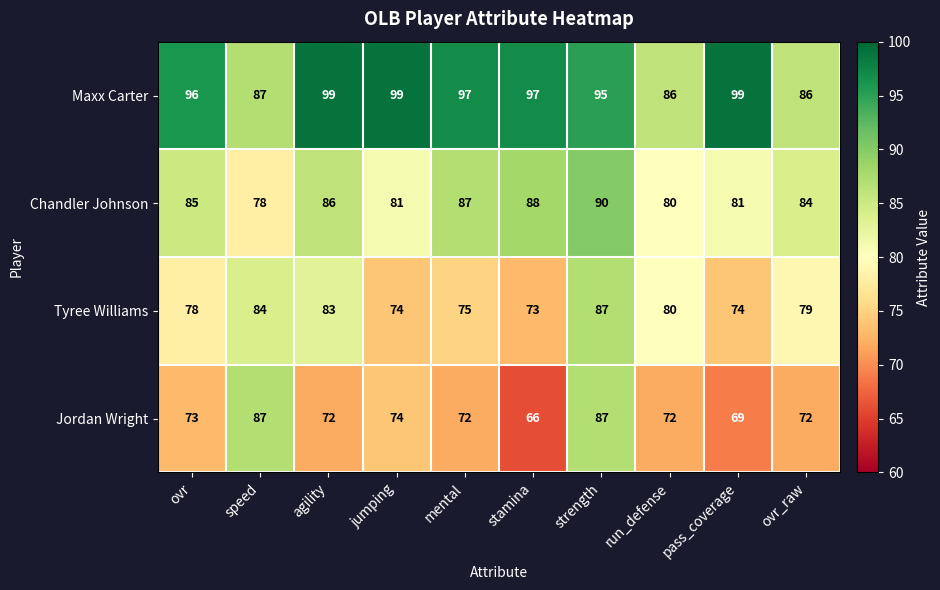

At which category does the chart reach its minimum across all series?

stamina